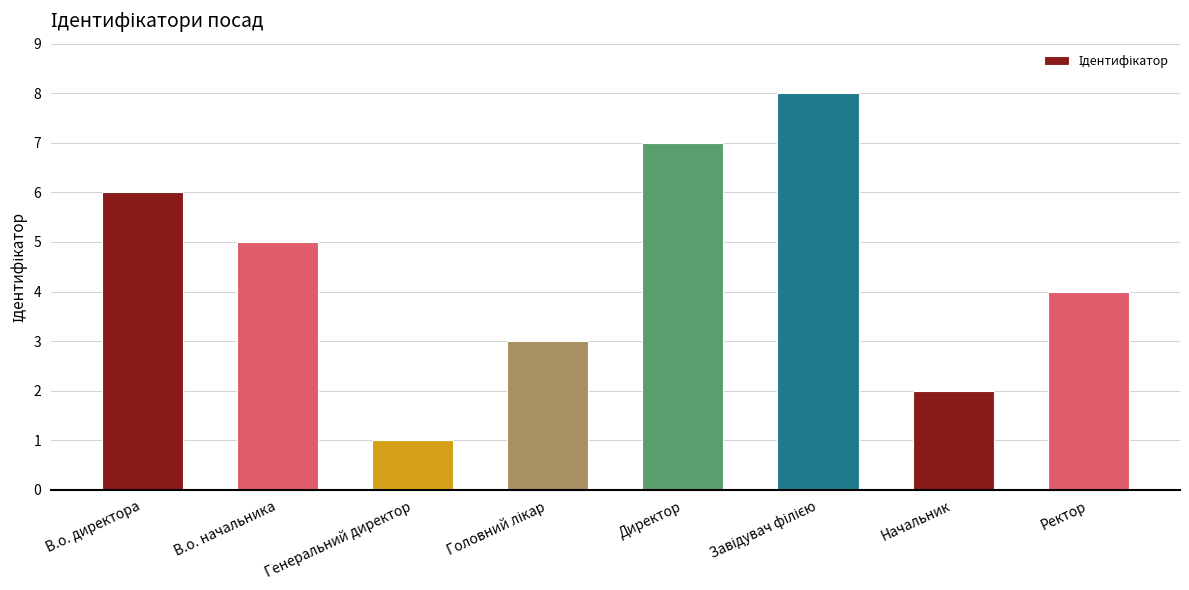

How many series are shown in this chart?

1